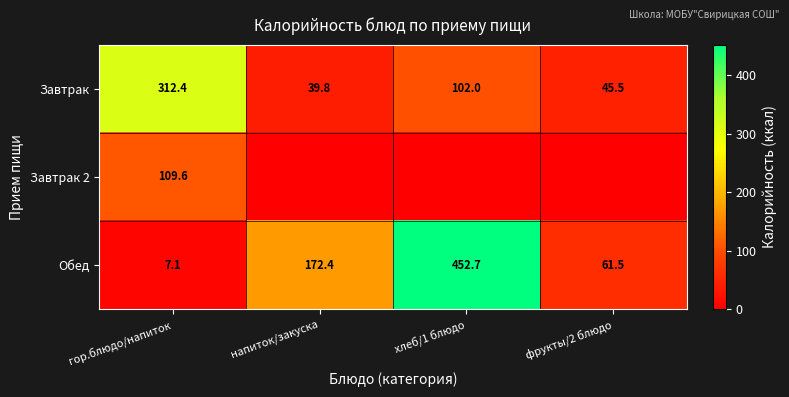

What is the difference between the maximum and second lowest values in the Завтрак series?

266.9